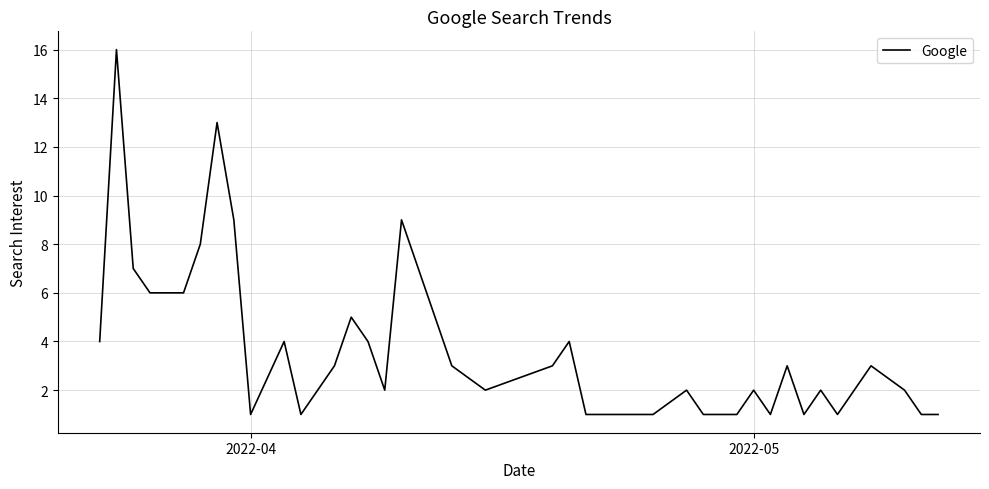

What is the maximum value shown in the chart?

16